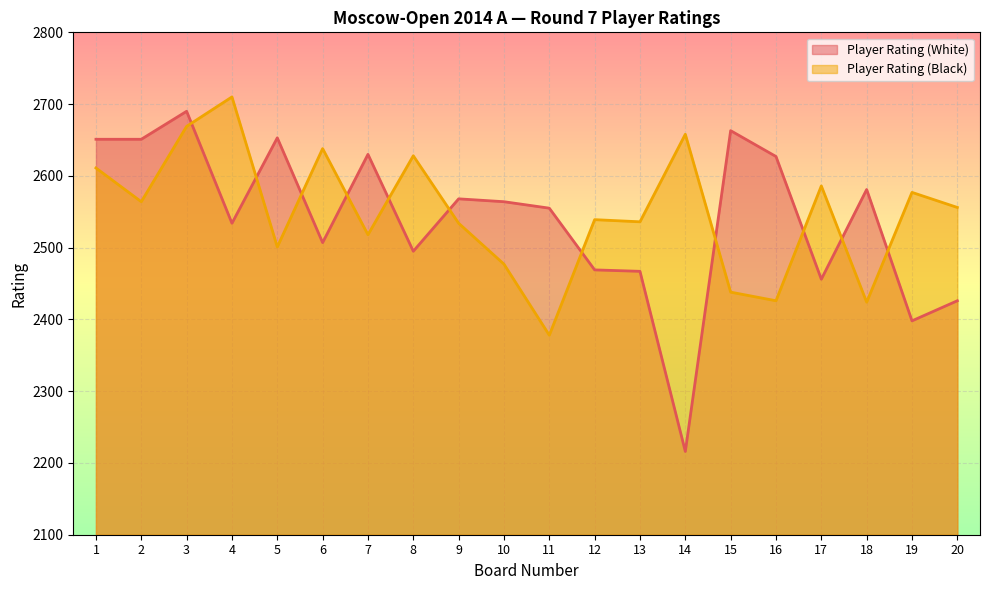

Where is the first local maximum for Player Rating (White)?

3